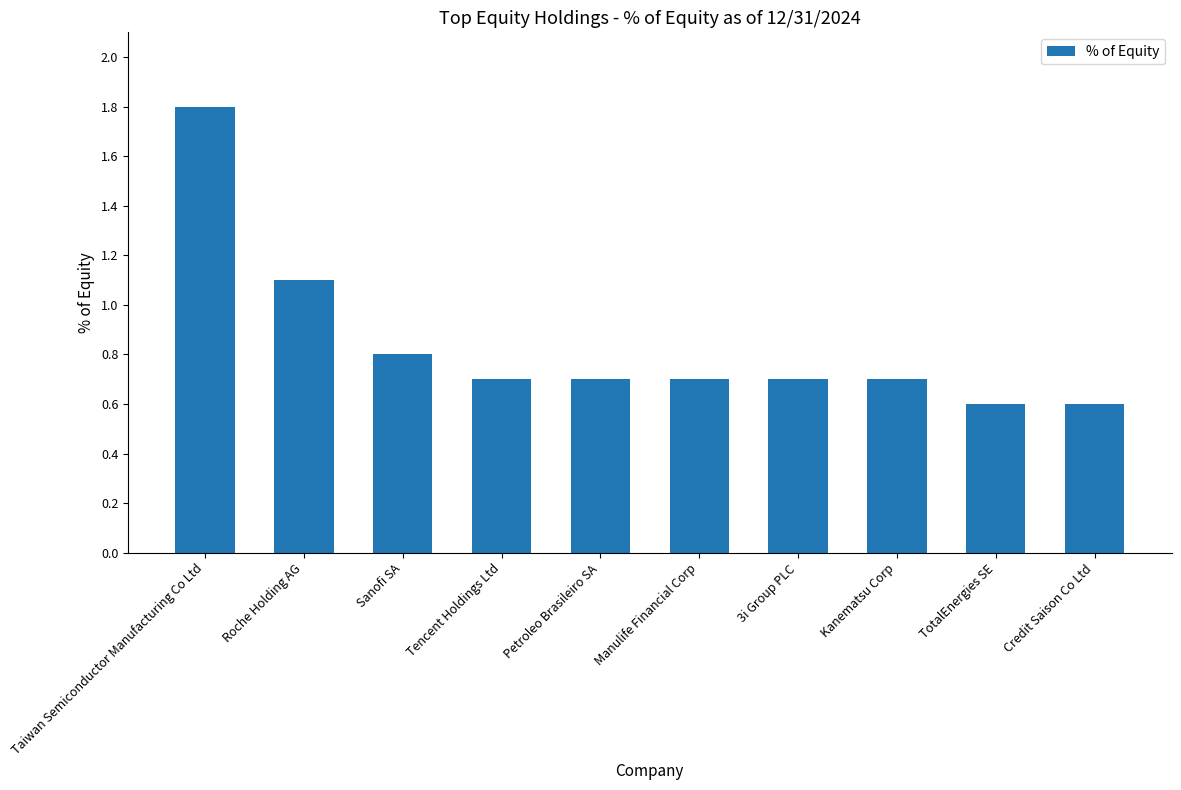

What is the approximate value at TotalEnergies SE?

0.6